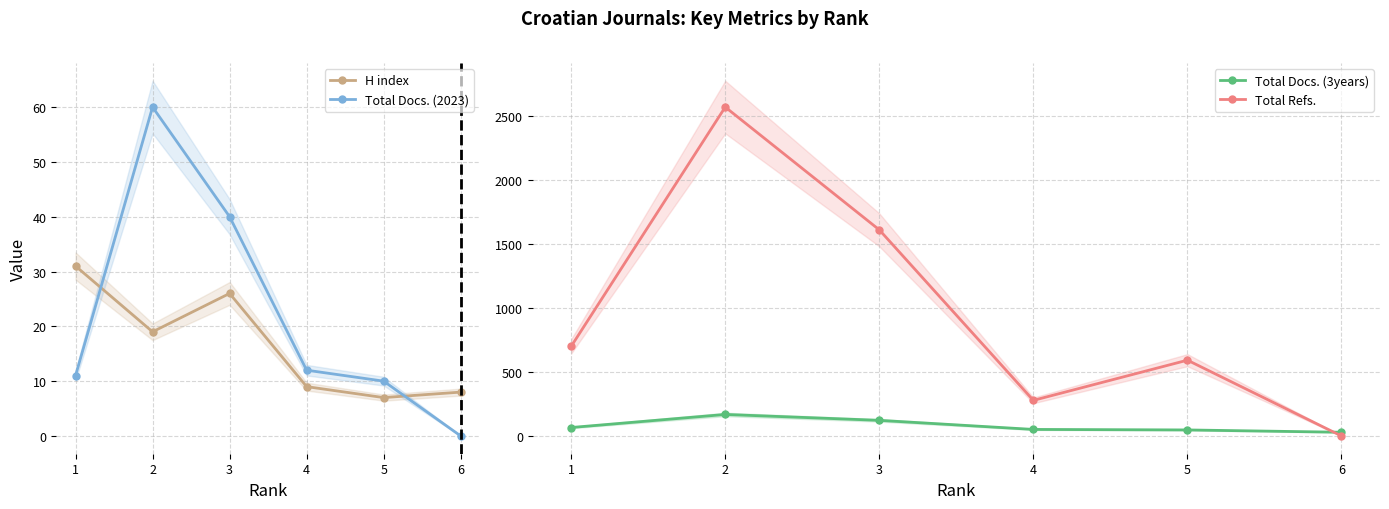

What is the total value across all series at 5?

656